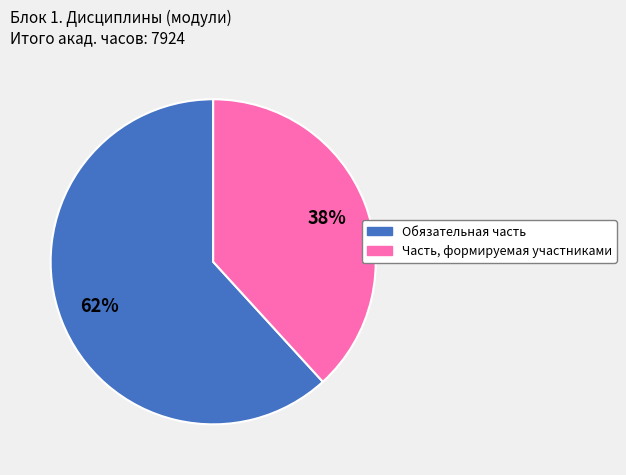

Is the sum of Часть, формируемая участниками and Обязательная часть greater than half?

Yes